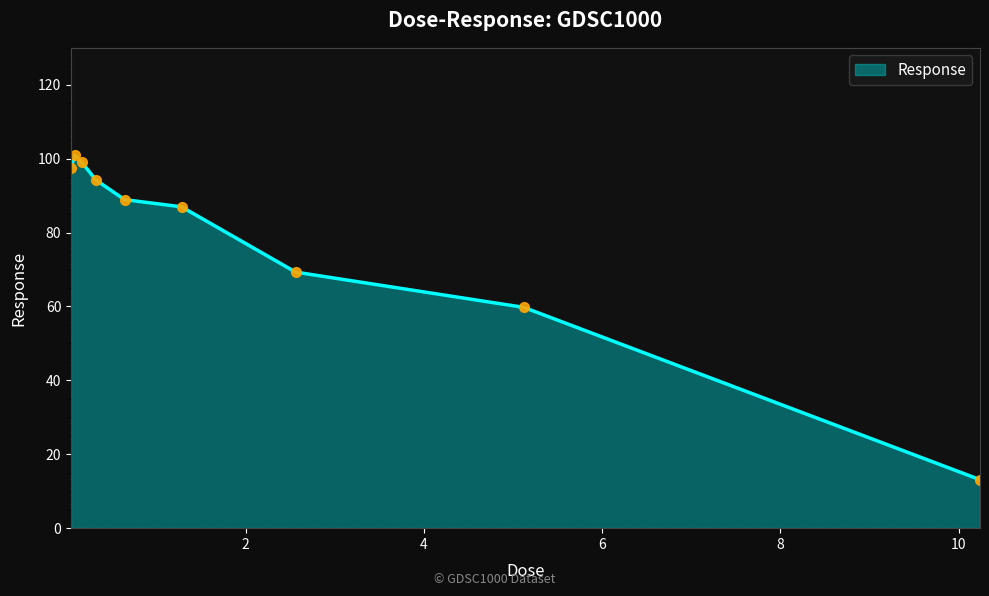

What is the smallest value displayed?

13.1